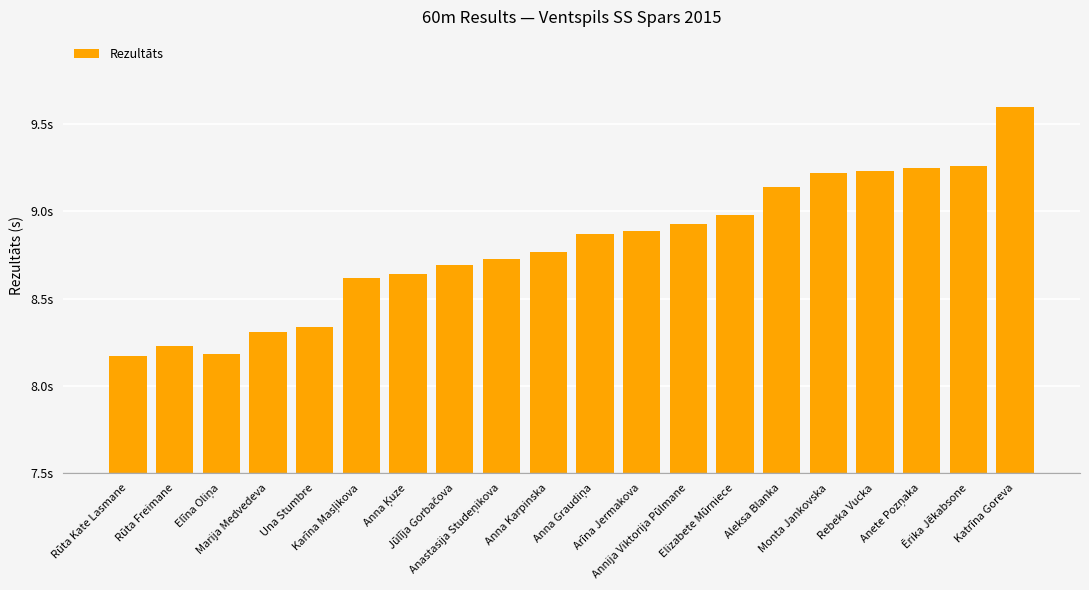

The value at Anna Karpinska is 8.8. True or false?

True